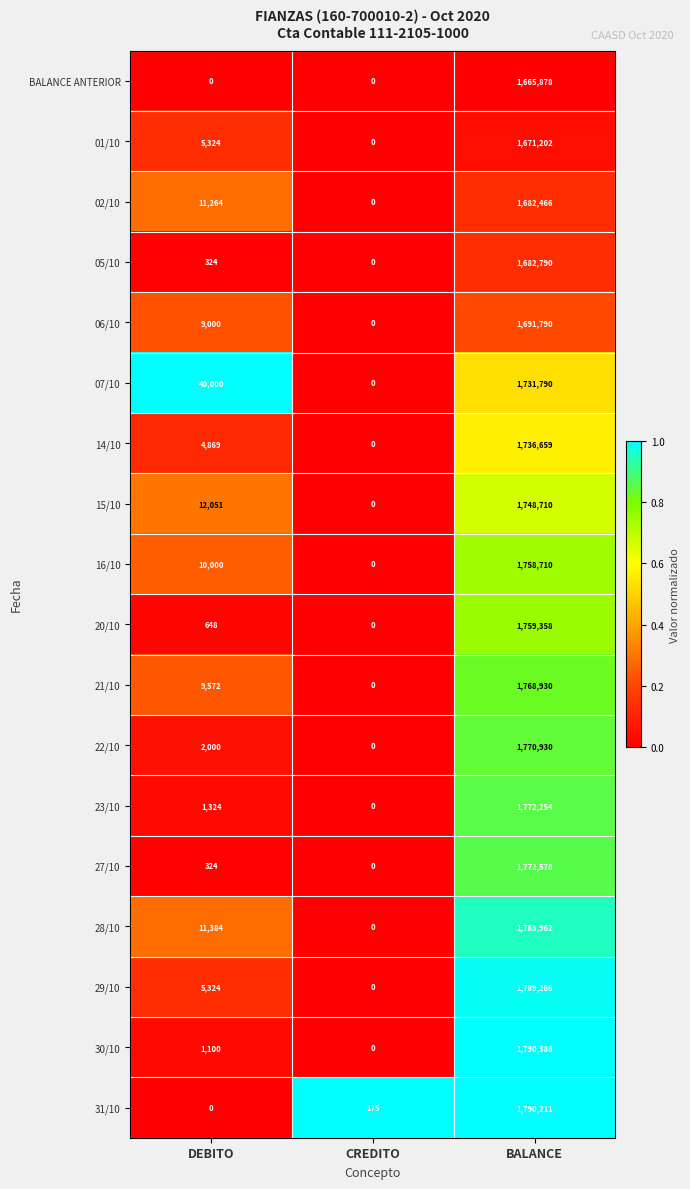

Which series has the widest spread of values?

30/10